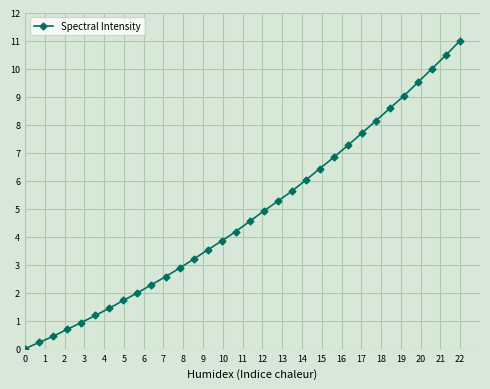

True or false: the data has more than 0 interior local peaks.

False